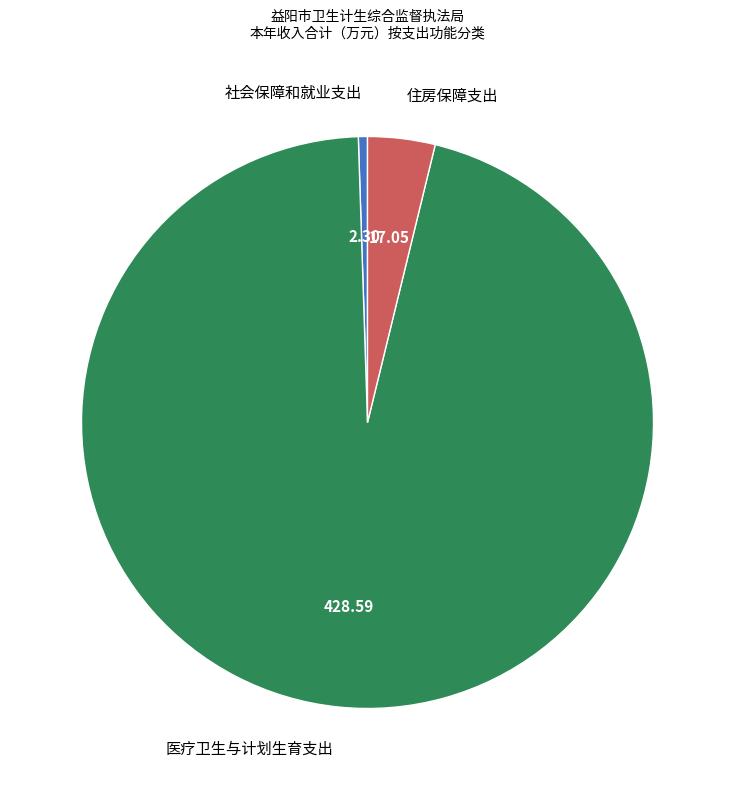

The 住房保障支出 slice represents 4% of the pie. True or false?

True